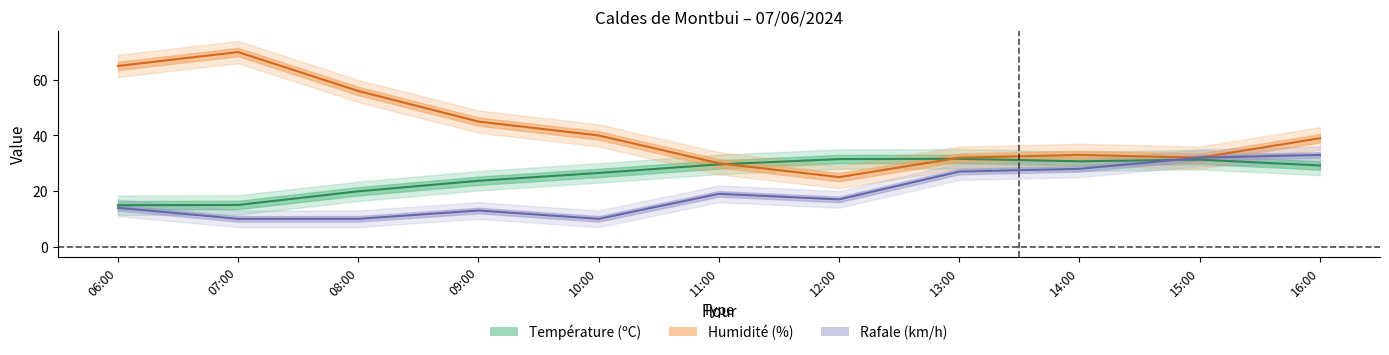

Which series changed the most between 10:00 and 16:00?

Rafale (km/h)